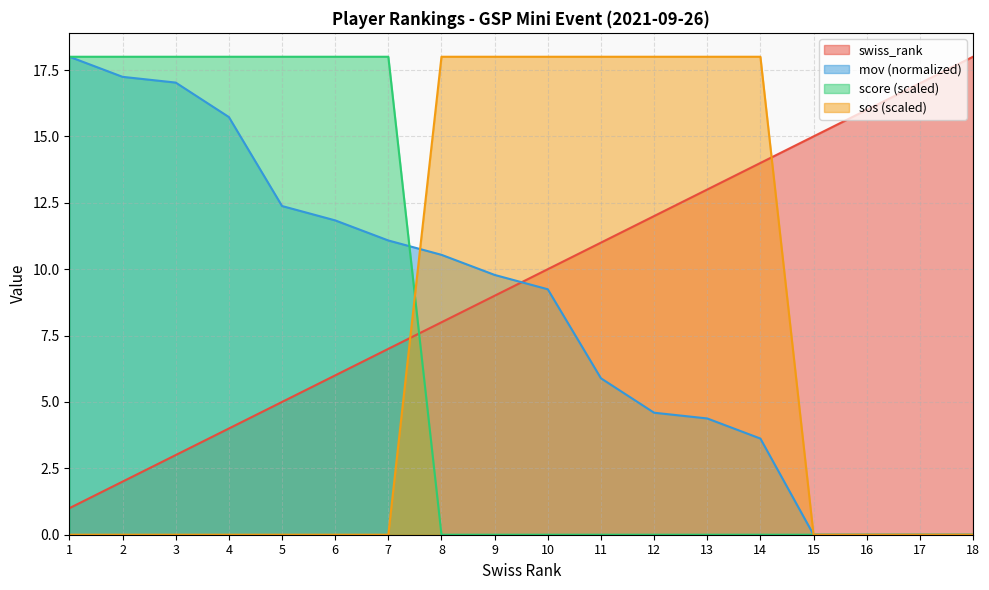

How many intersections are there between swiss_rank and mov?

1